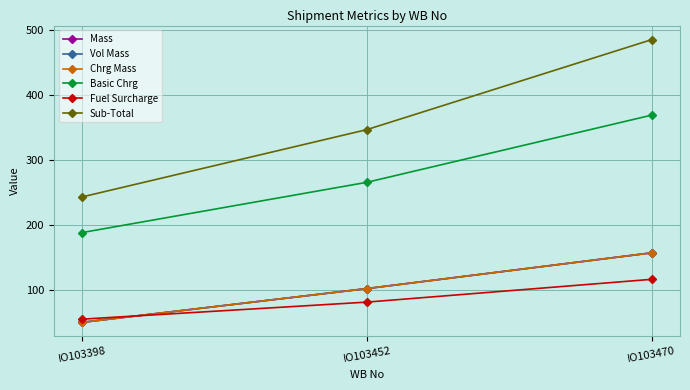

What is the smallest value displayed?

50.0